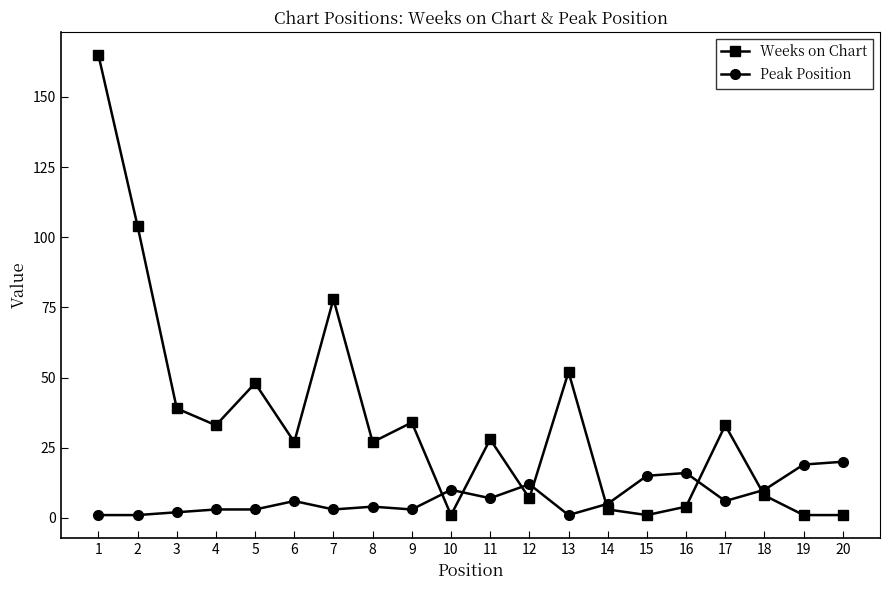

Where does the Weeks on Chart series first go above 28?

1